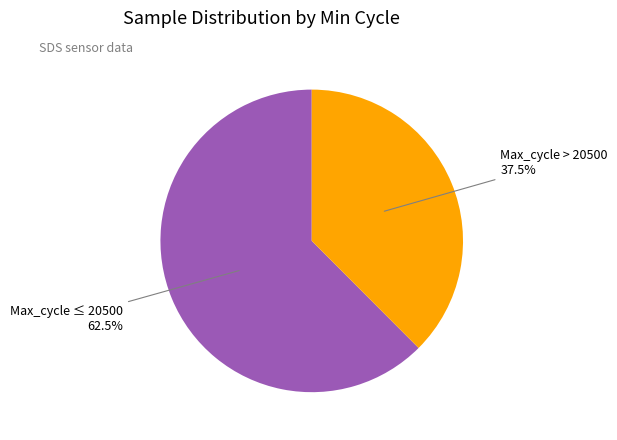

What is the smallest slice in the pie chart?

Max_cycle > 20500